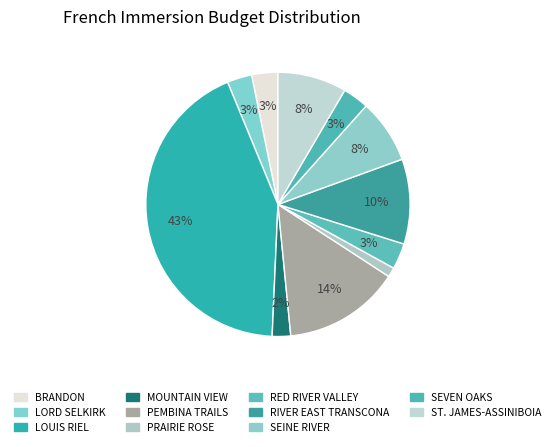

Does PRAIRIE ROSE account for over 50% of the chart?

No